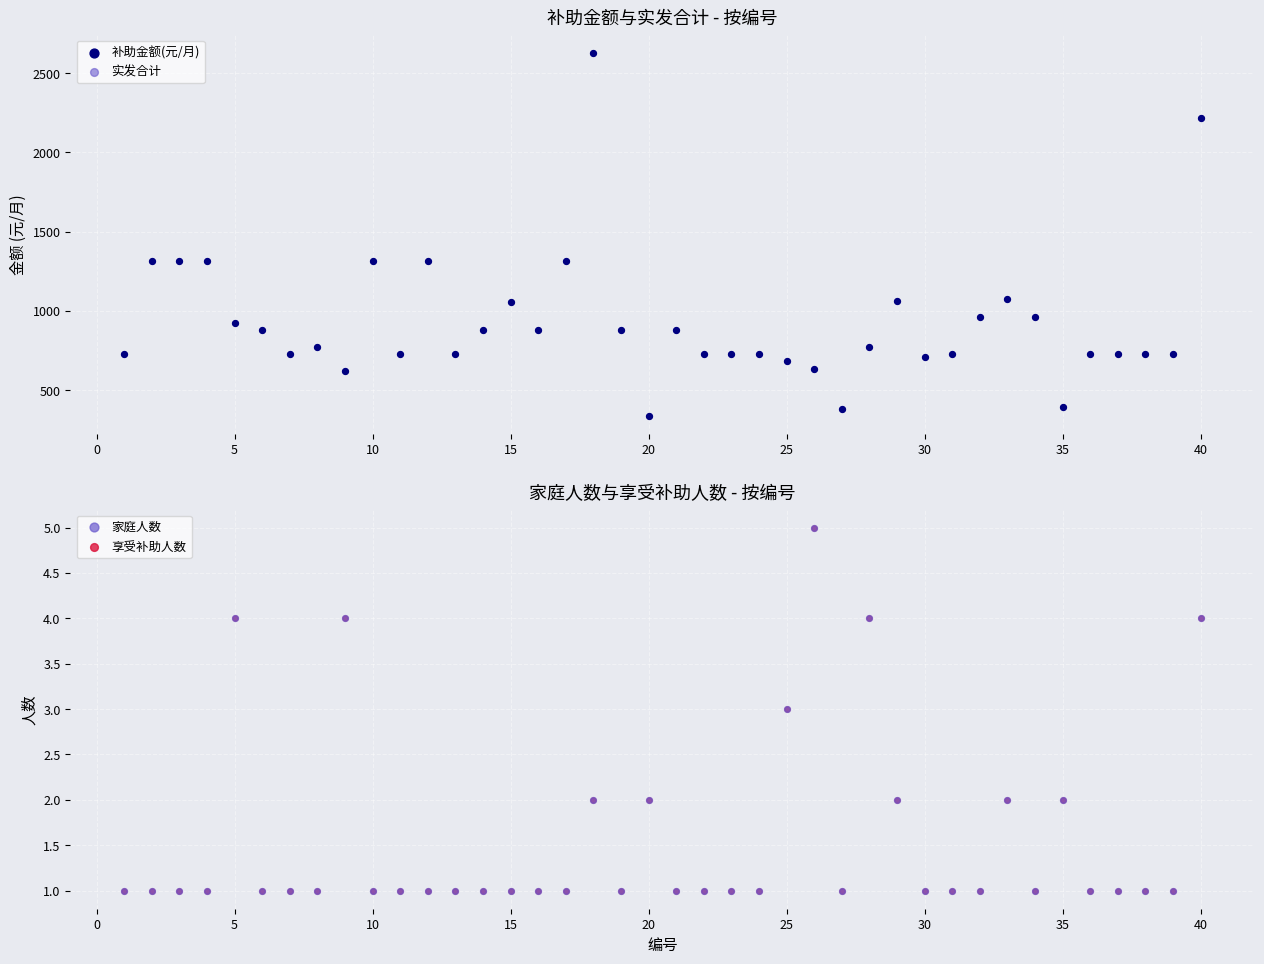

Is the value of 补助金额(元/月) at 39 greater than the value of 家庭人数 at 5?

Yes